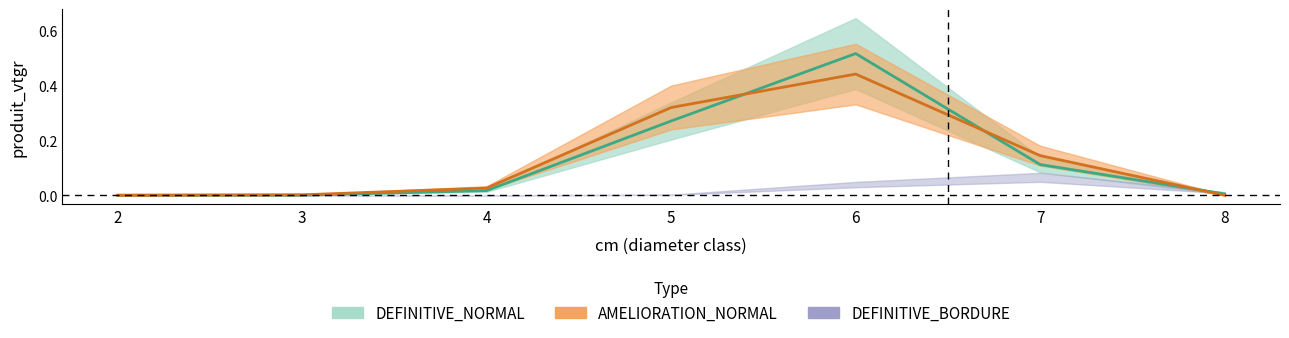

How many data points does each series have?

7